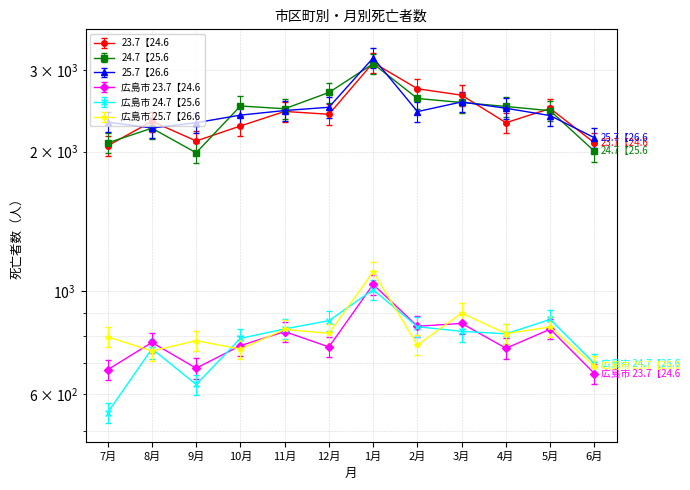

Which has a higher value, 6月 or 7月?

6月